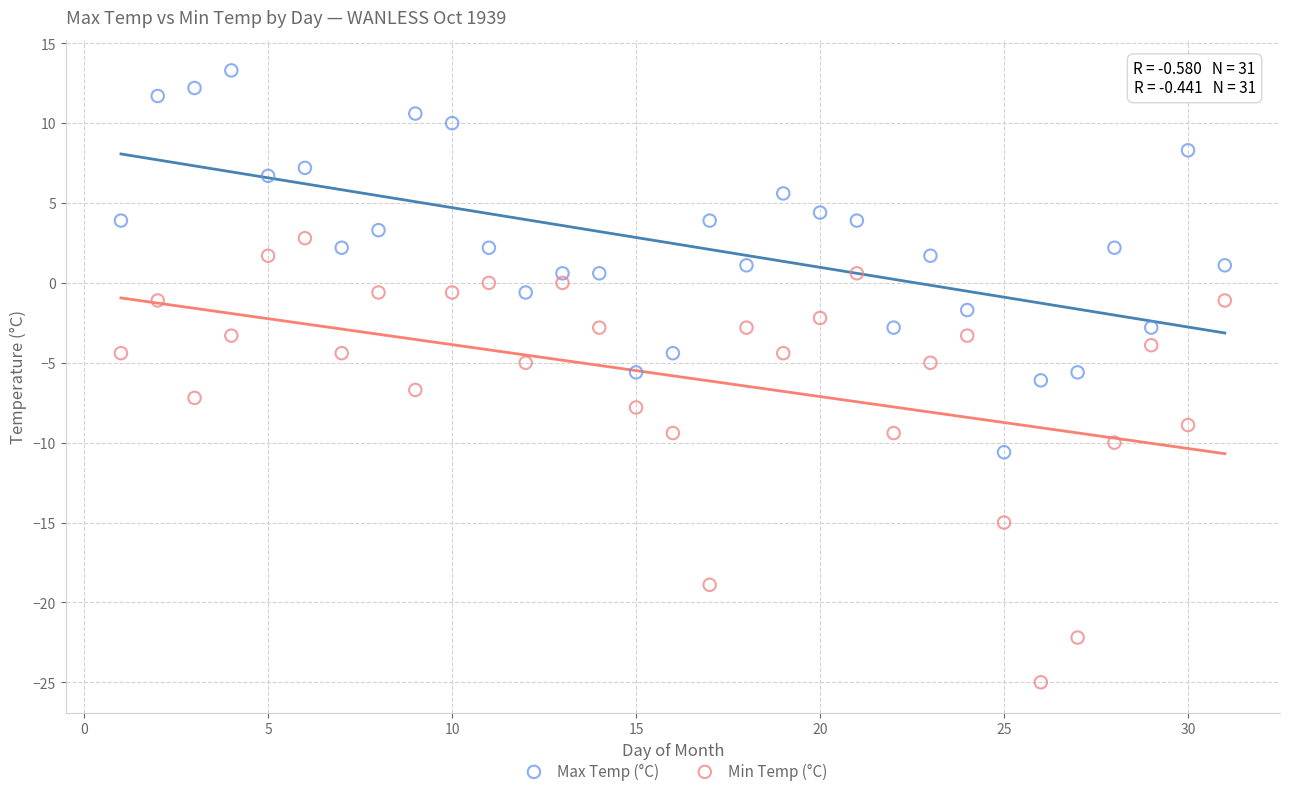

Which series reaches the minimum Y coordinate?

Min Temp (°C)